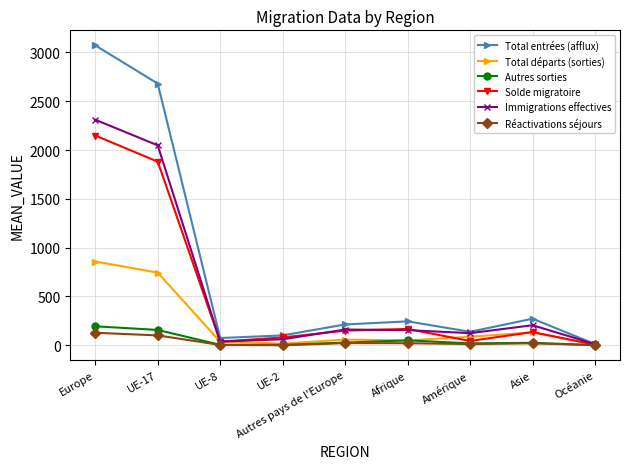

Which series has the largest range (max minus min)?

Total entrées (afflux)